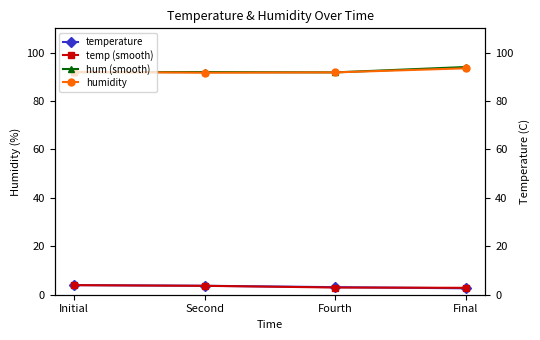

Between Initial and Second, which is larger?

Initial